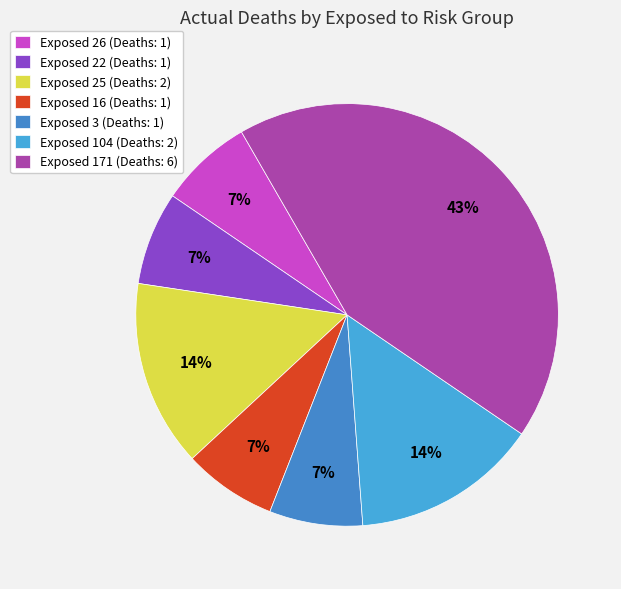

Which category has the biggest portion of the pie?

Exposed 171 (Deaths: 6)